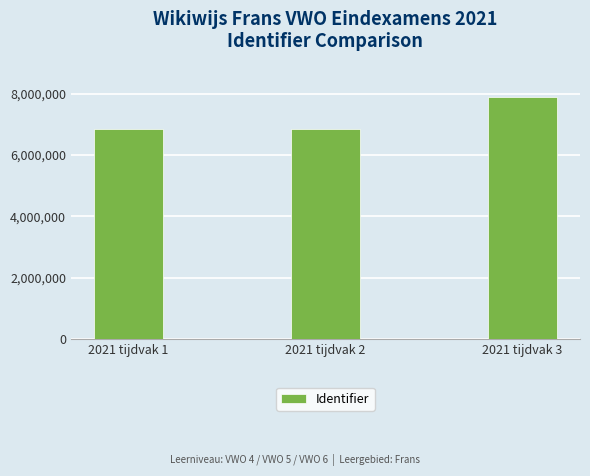

How many categories are shown in the chart?

3